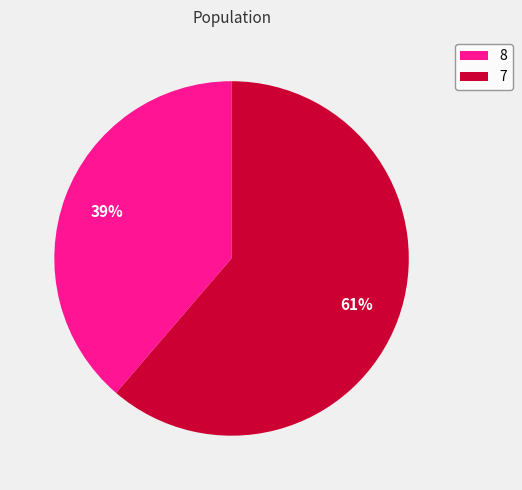

Which category has the biggest portion of the pie?

7